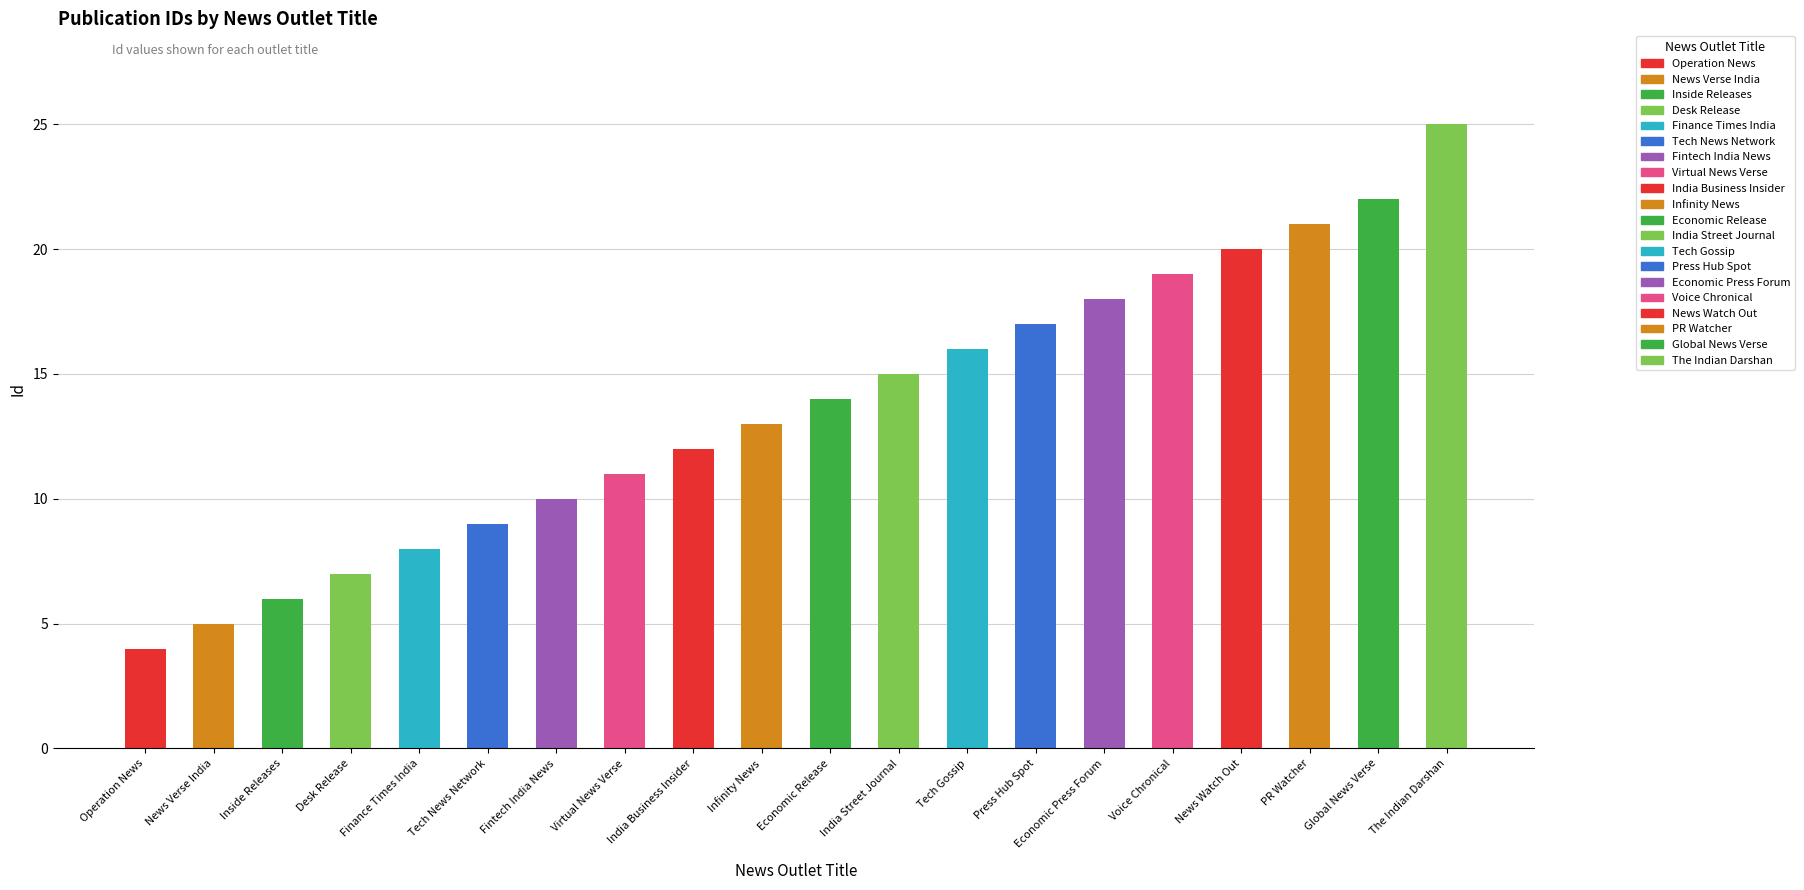

What is the change in value from PR Watcher to Global News Verse?

+1